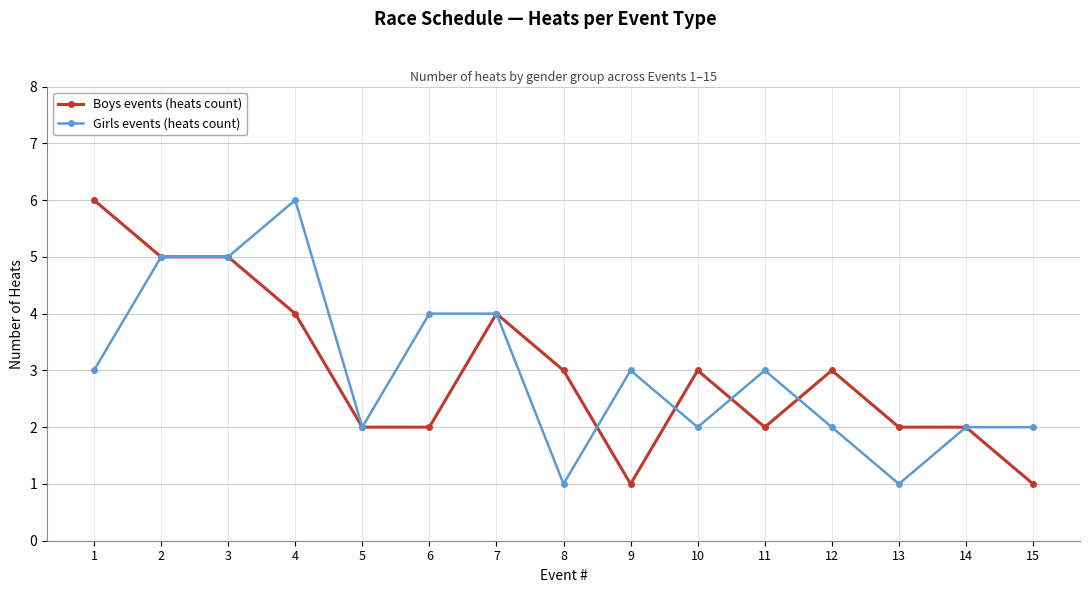

Does the chart have visible grid lines?

Yes